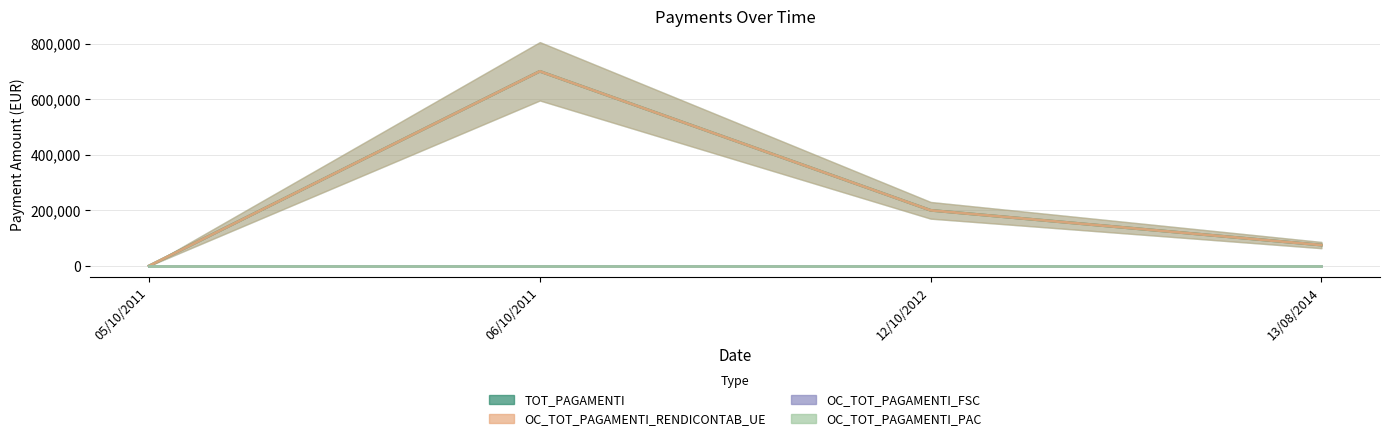

At which category is the sum across all series the highest?

06/10/2011